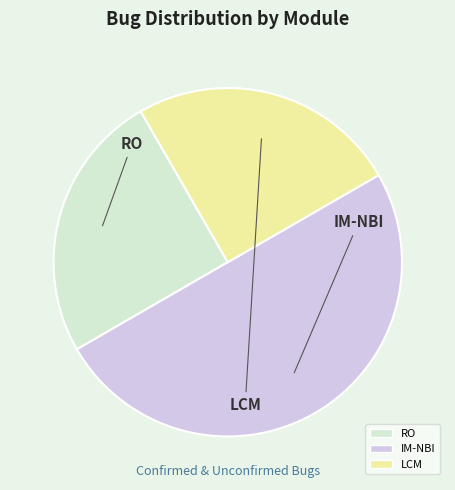

Rank the categories by value from lowest to highest.

RO, LCM, IM-NBI